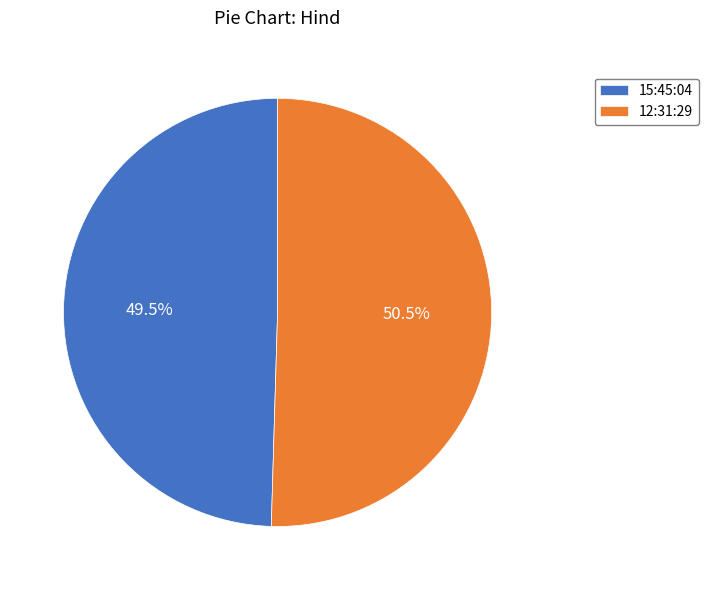

Which category accounts for the majority?

12:31:29